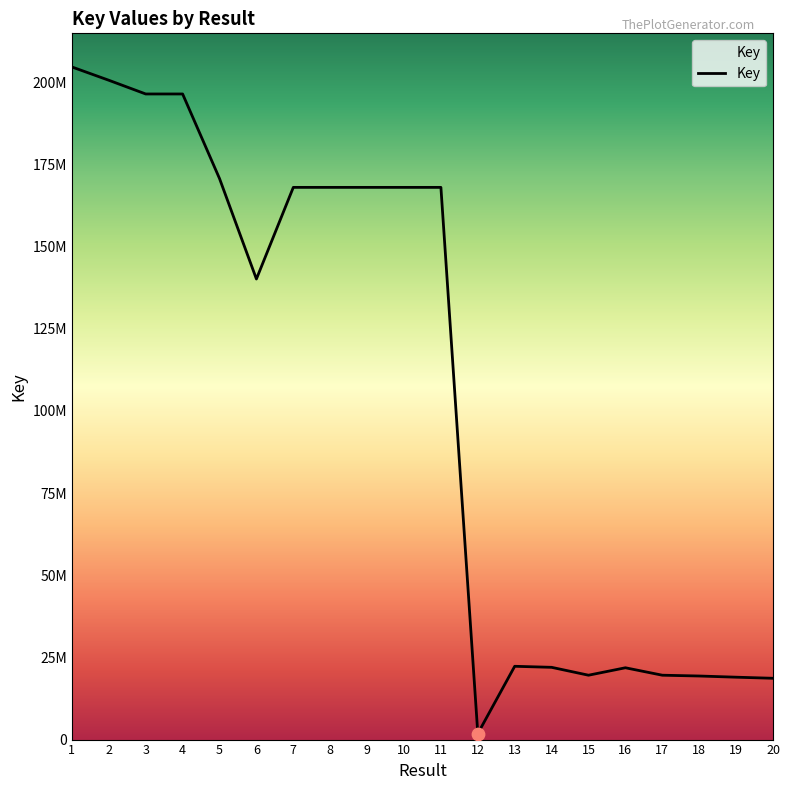

What is the change in value from 12 to 16?

+20026859